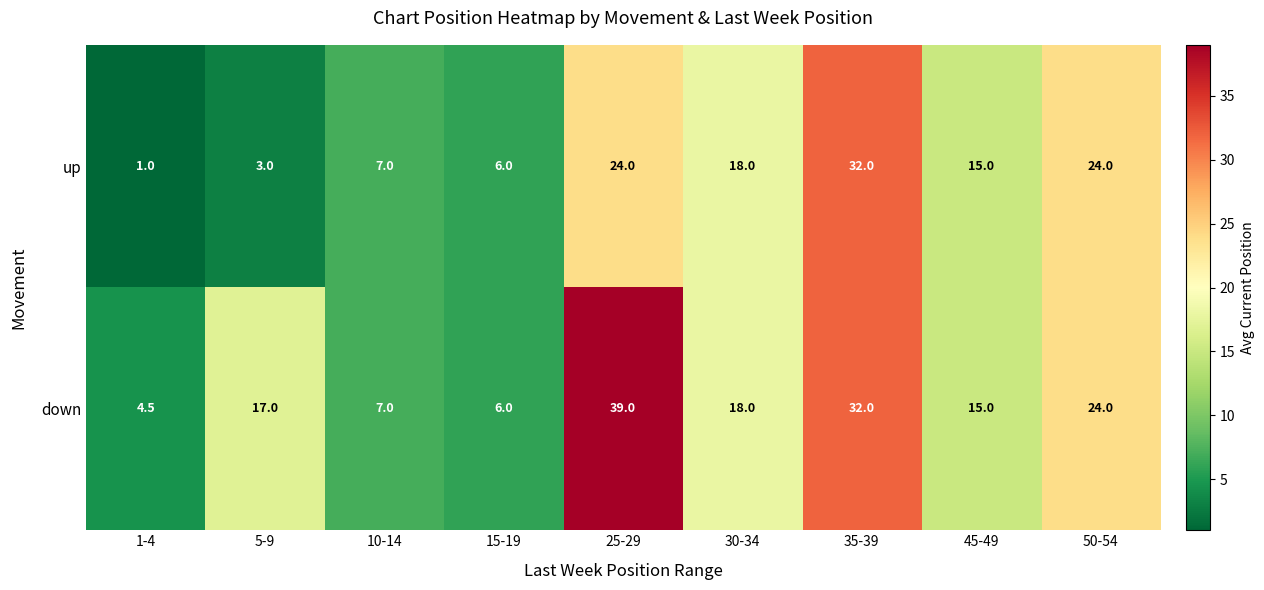

What is the difference between the maximum and minimum values in the down series?

34.5